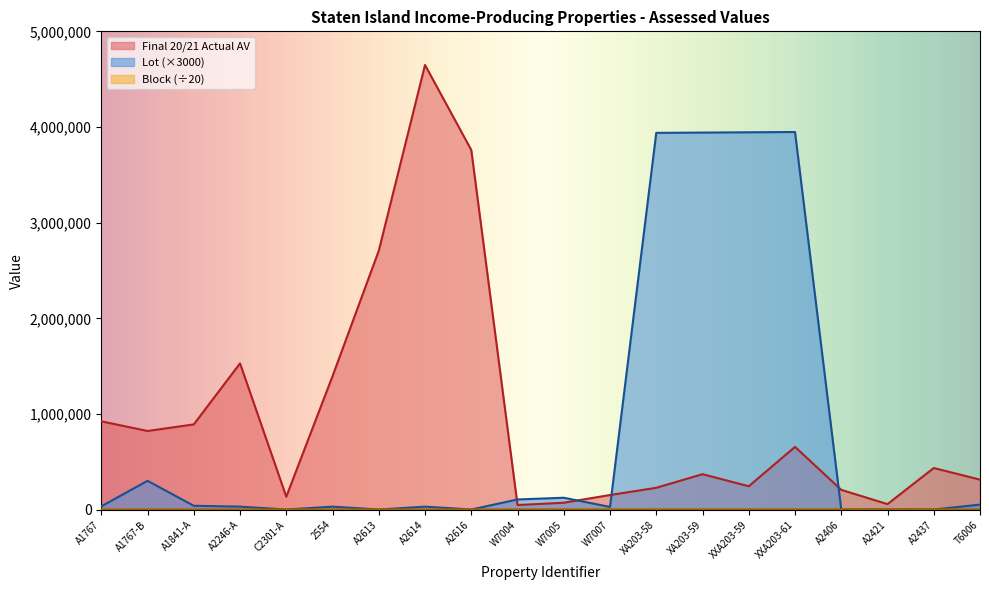

At which category does Lot reach its first local peak?

A1767-B